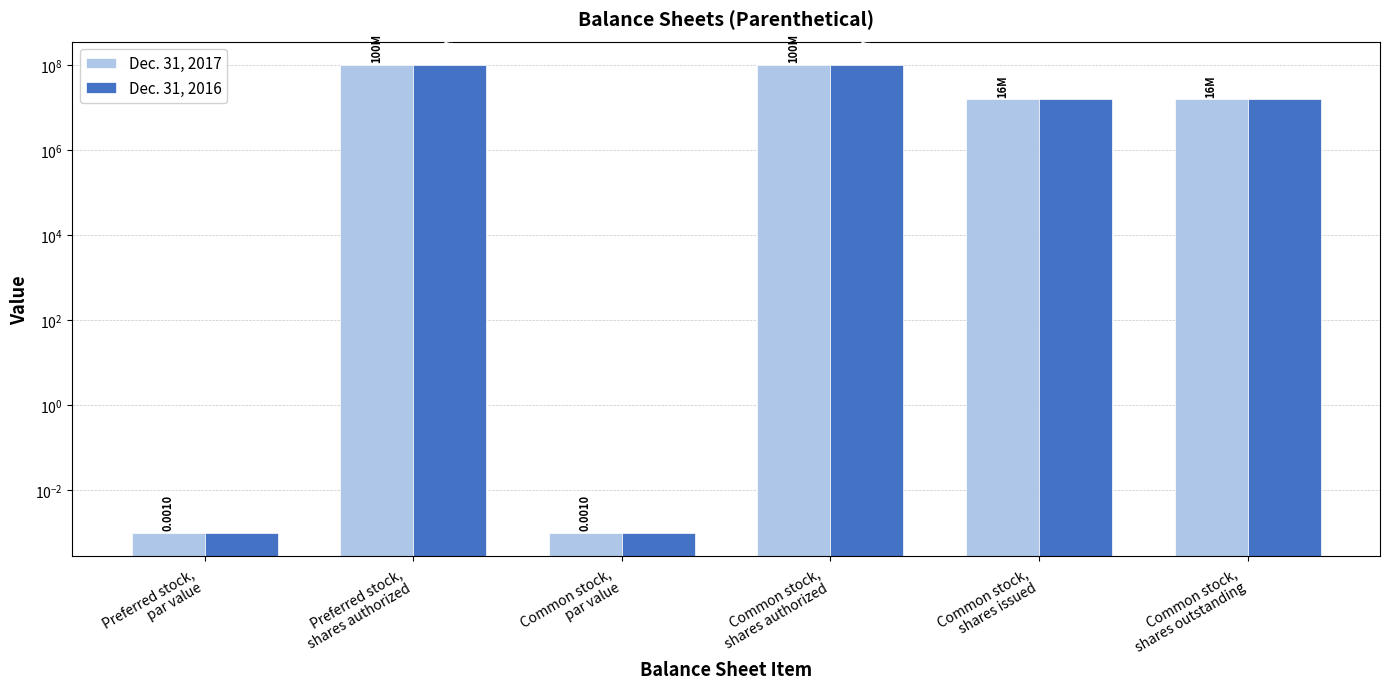

What is the label of the 4th bar from the left?

Common stock,
shares authorized